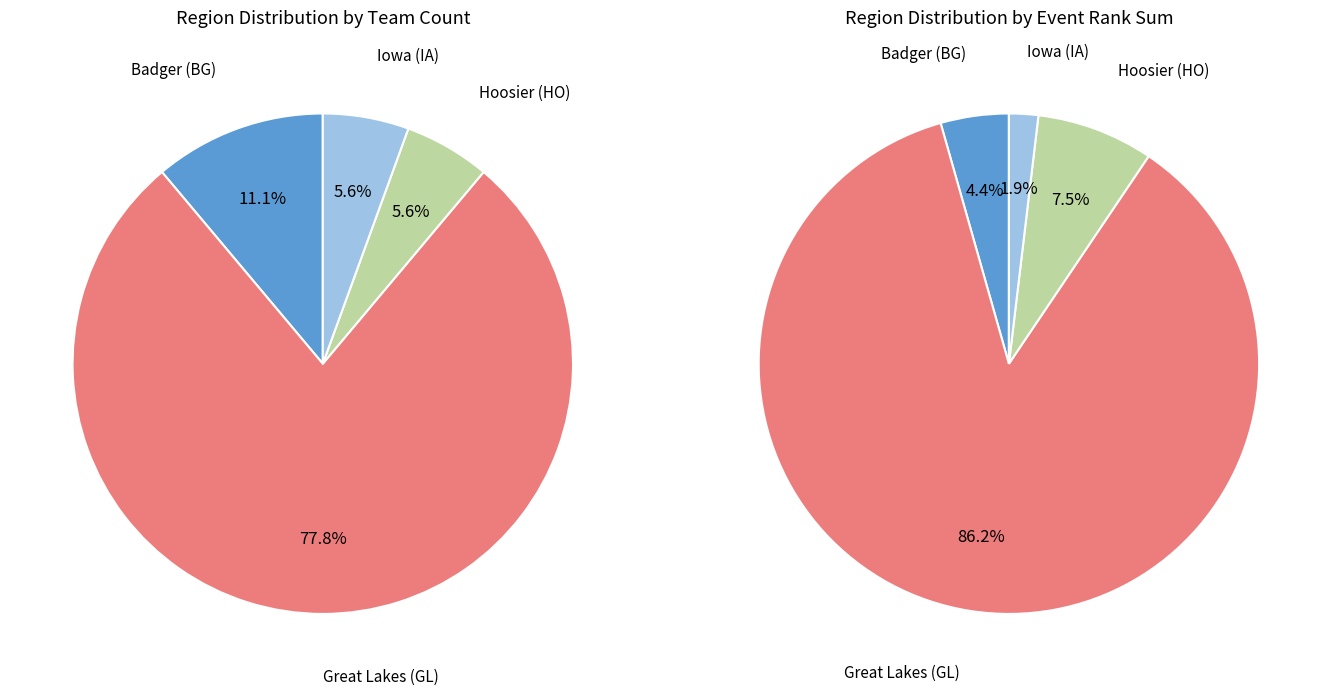

What percentage is the Badger (BG) slice, to the nearest percent?

11%